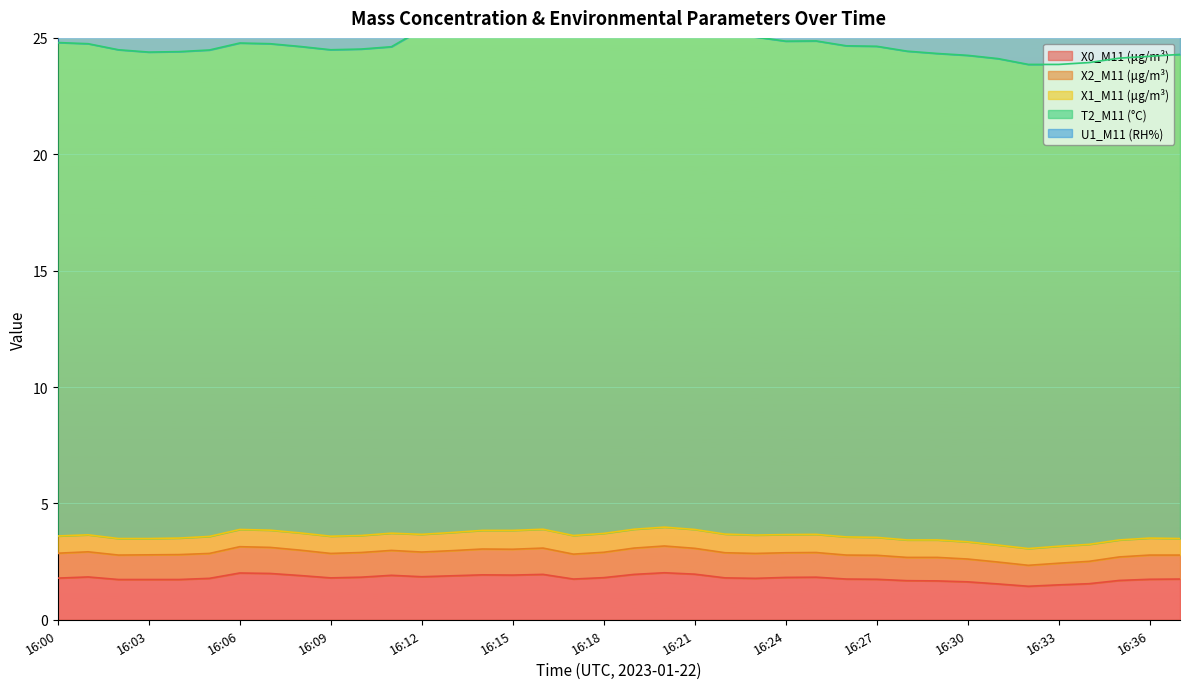

What are all the series names shown in the legend?

X0_M11 (μg/m³), X2_M11 (μg/m³), X1_M11 (μg/m³), T2_M11 (°C), U1_M11 (RH%)